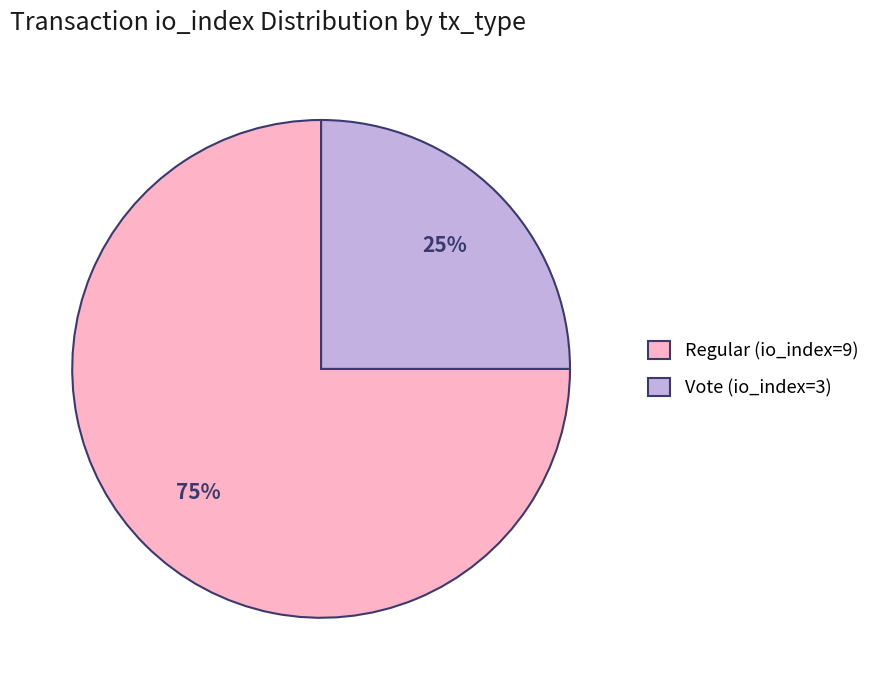

How many segments does this pie chart have?

2